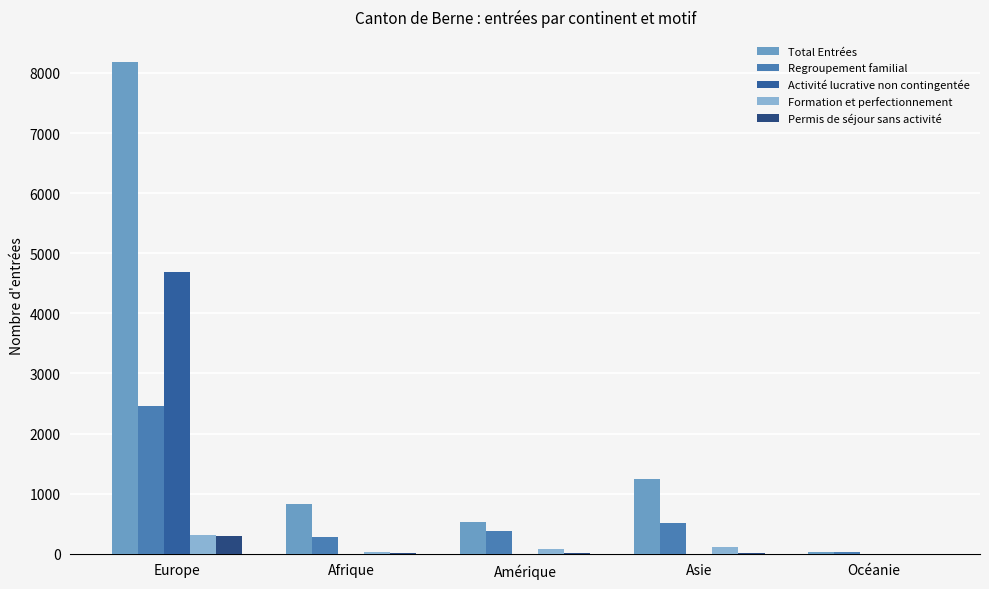

What is the total value across all series at Océanie?

63